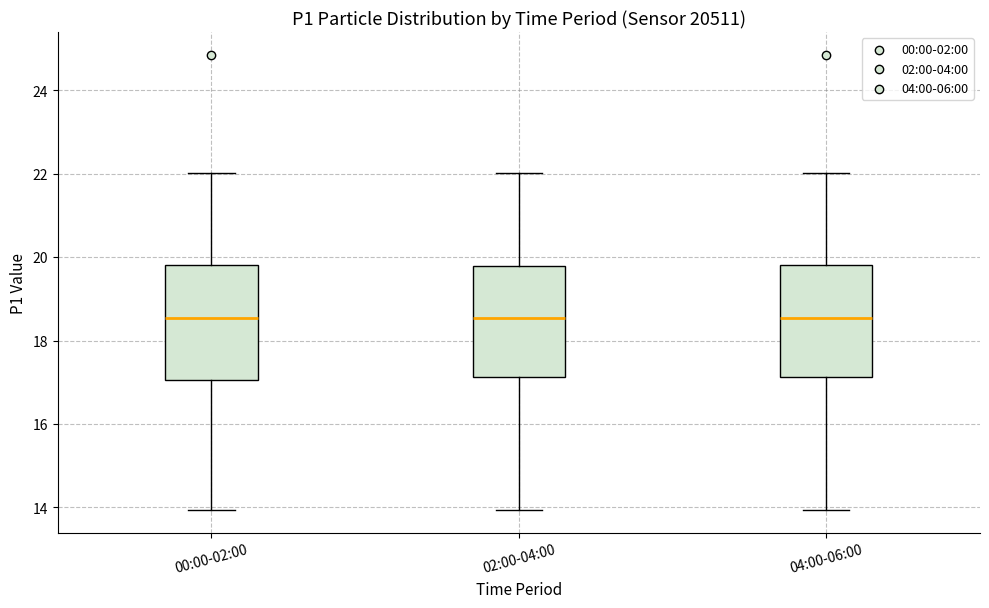

Where does the lower whisker of the box for 00:00-02:00 end on the y-axis? The values are not printed on the chart, so give them approximately, as read against the axis.

14.0